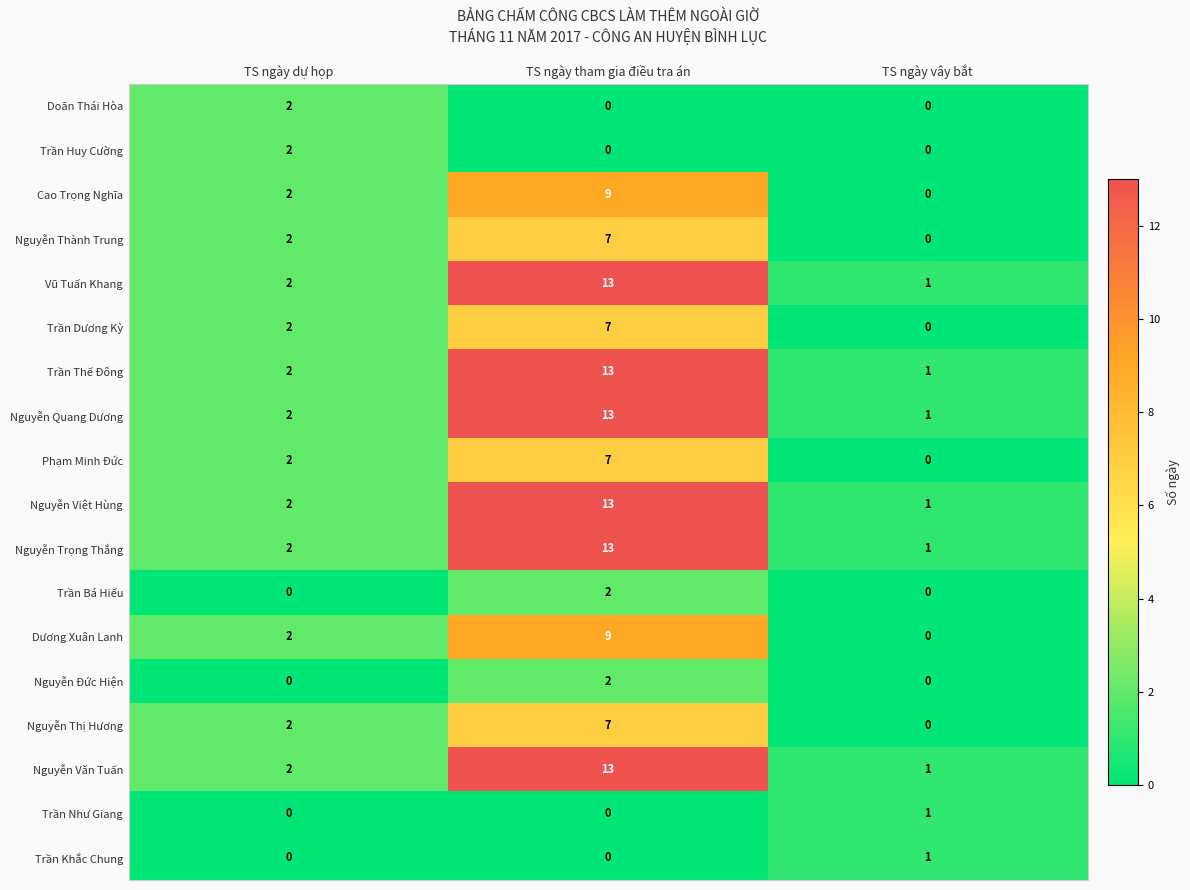

How many series are shown in this chart?

18